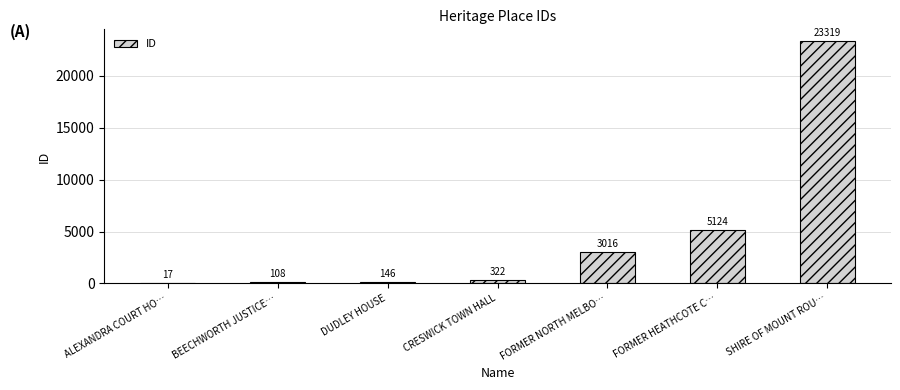

What is the ratio of the value at BEECHWORTH JUSTICE… to the value at ALEXANDRA COURT HO…?

6.4